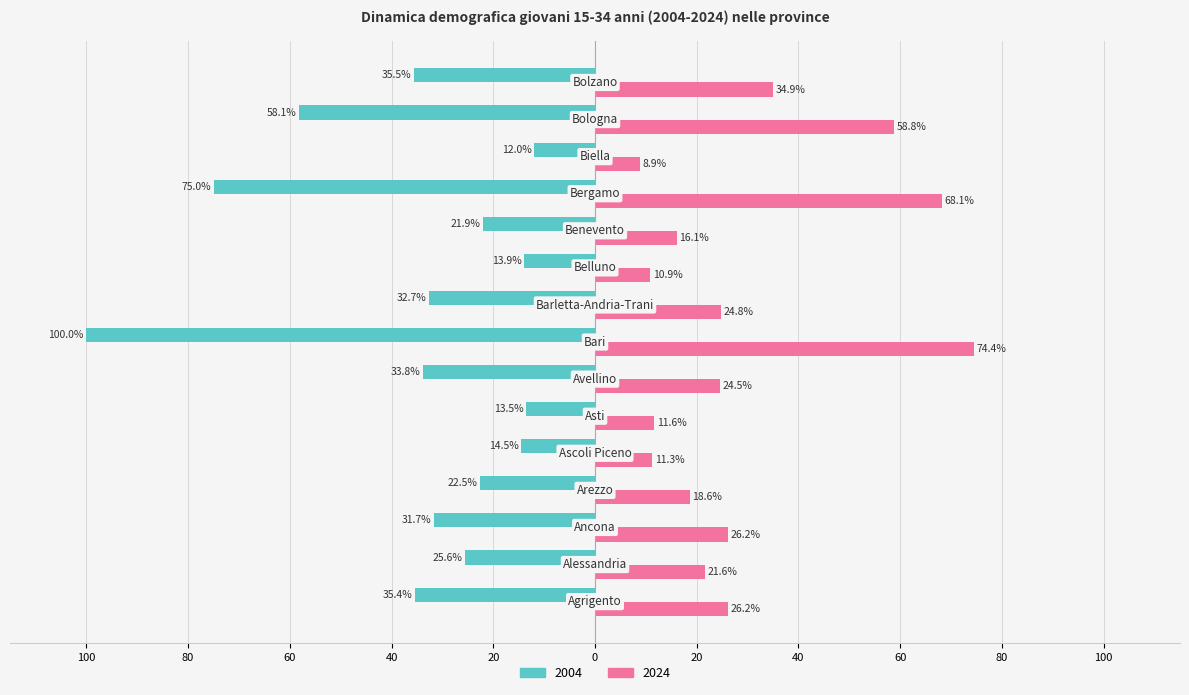

What are all the series names shown in the legend?

2004, 2024